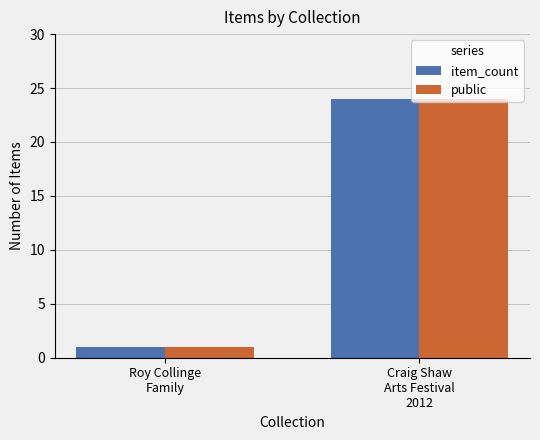

True or false: item_count has a value of 24 at Craig Shaw
Arts Festival
2012.

True